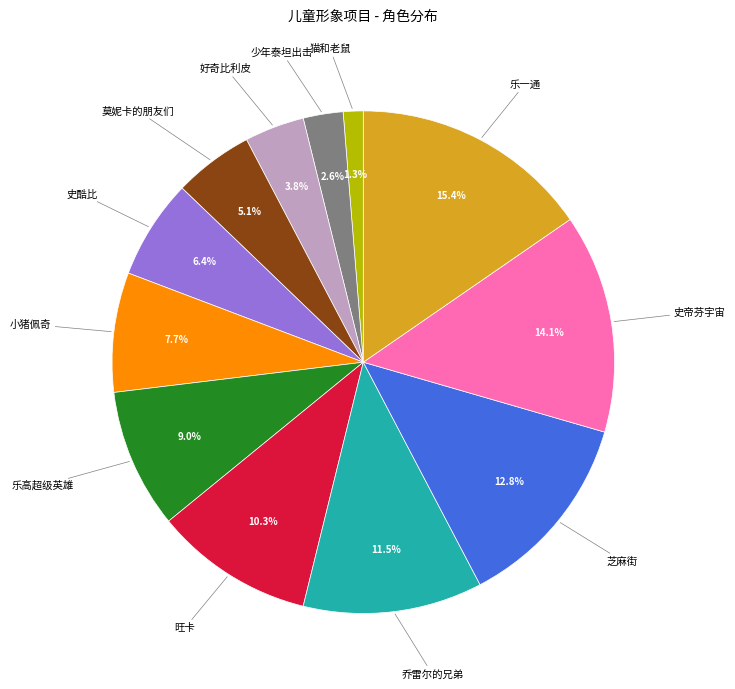

Is there a majority slice in this chart?

No